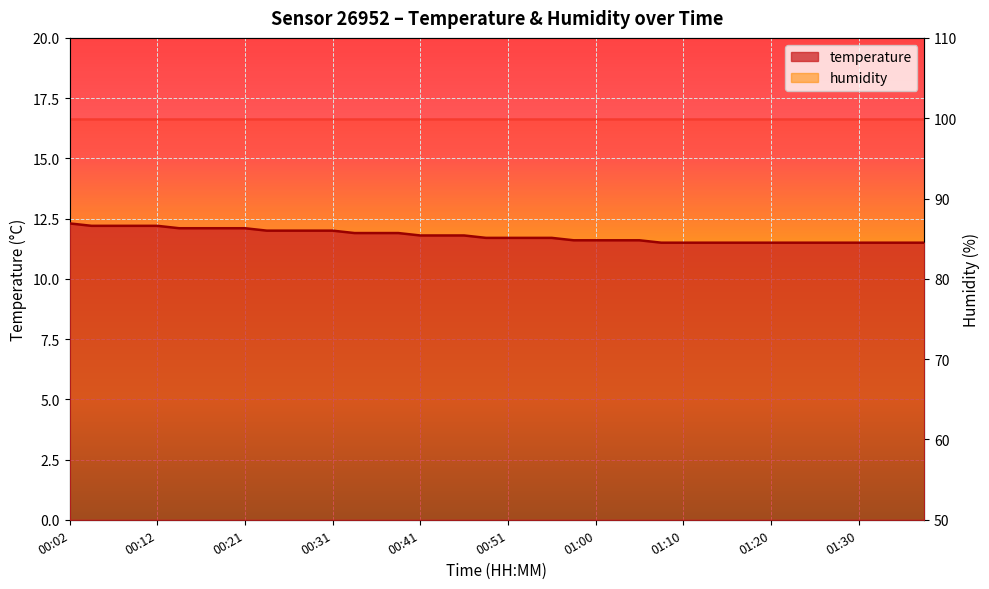

What is the value of the 29th point from the left?

11.5